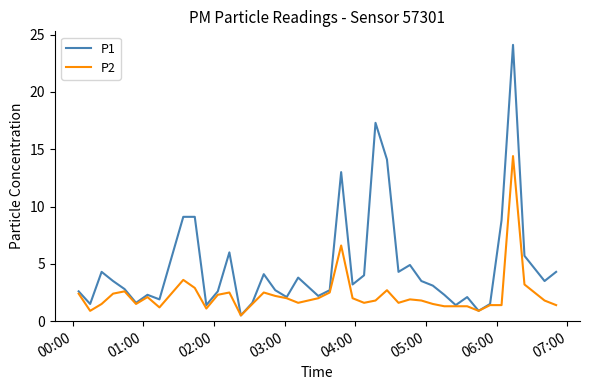

Which series has the largest total across all categories?

P1